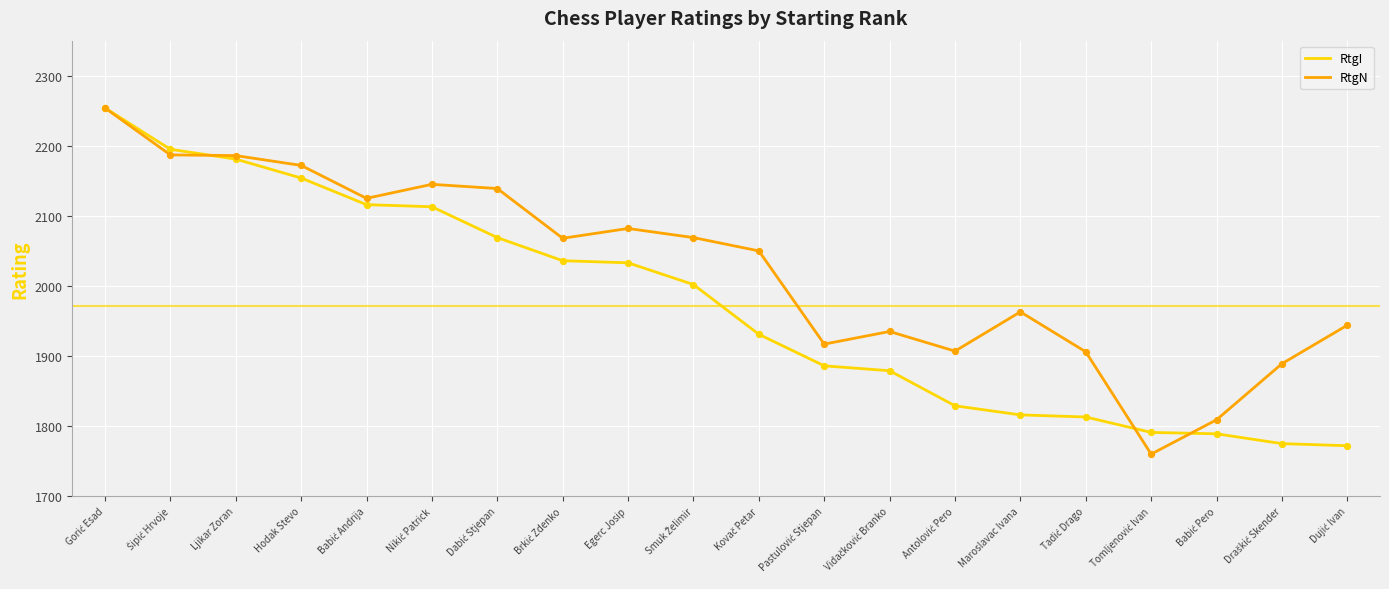

Between Ljikar Zoran and Egerc Josip, which series saw the biggest shift?

RtgI